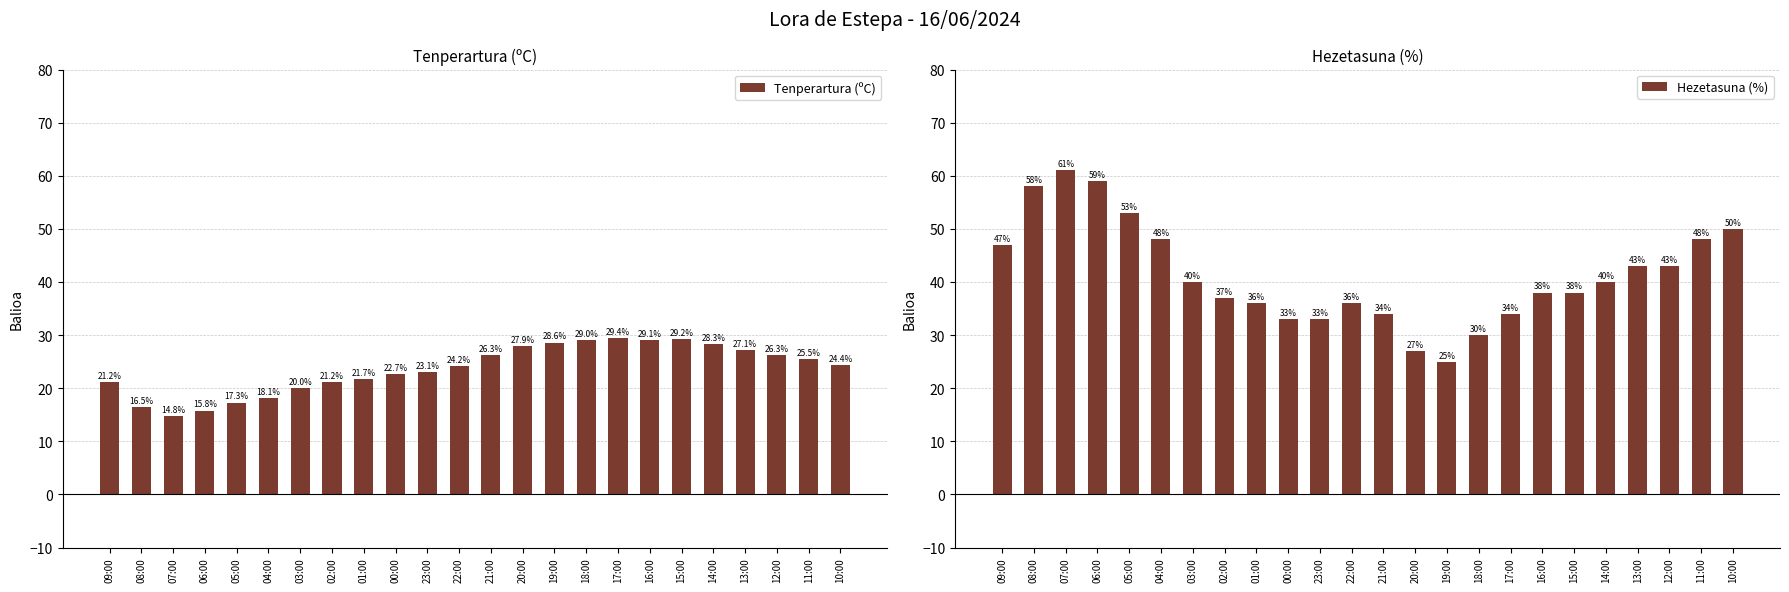

Is the value of Tenperartura (ºC) at 07:00 greater than the value of Hezetasuna (%) at 08:00?

No